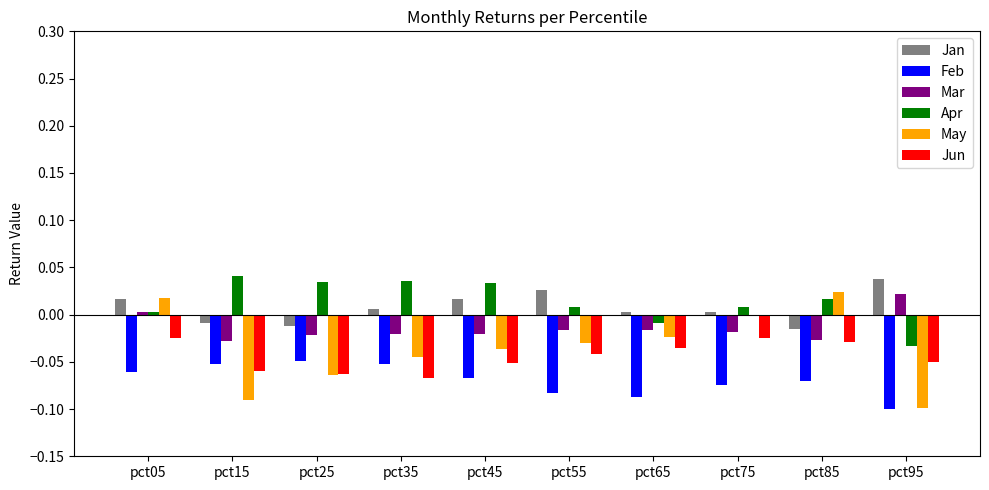

Is it true that Jun equals -0.1 at pct95?

True